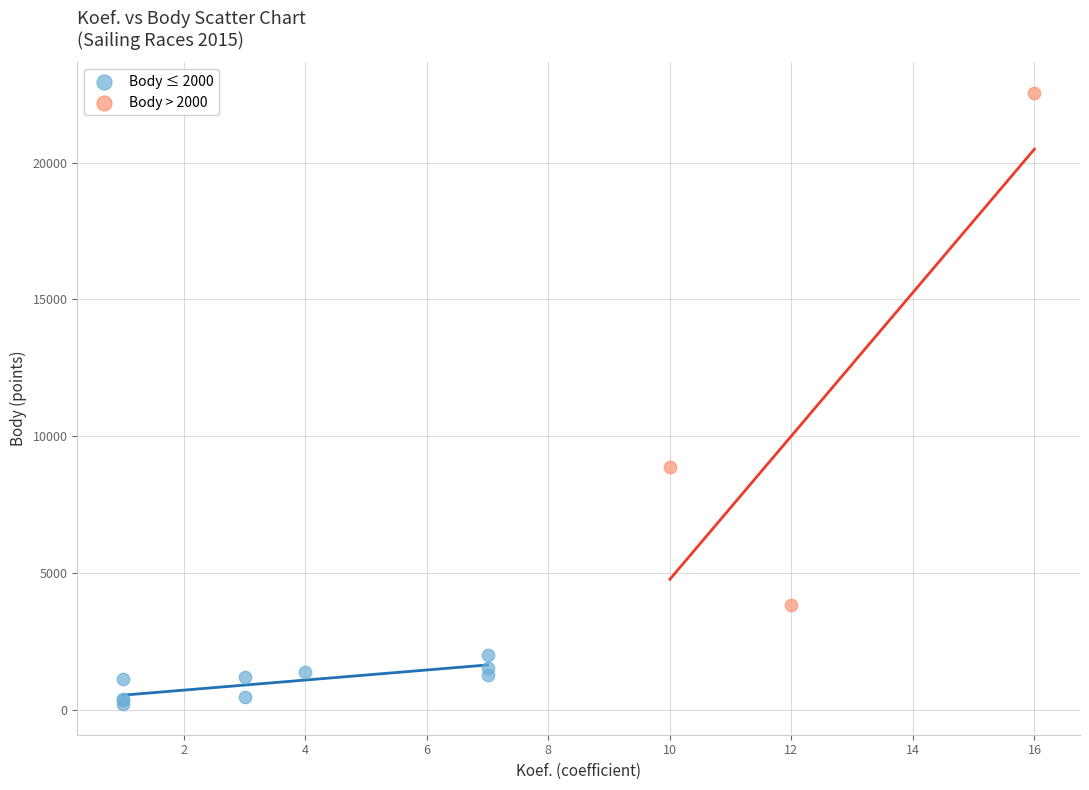

Which series reaches the minimum Y coordinate?

Body ≤ 2000